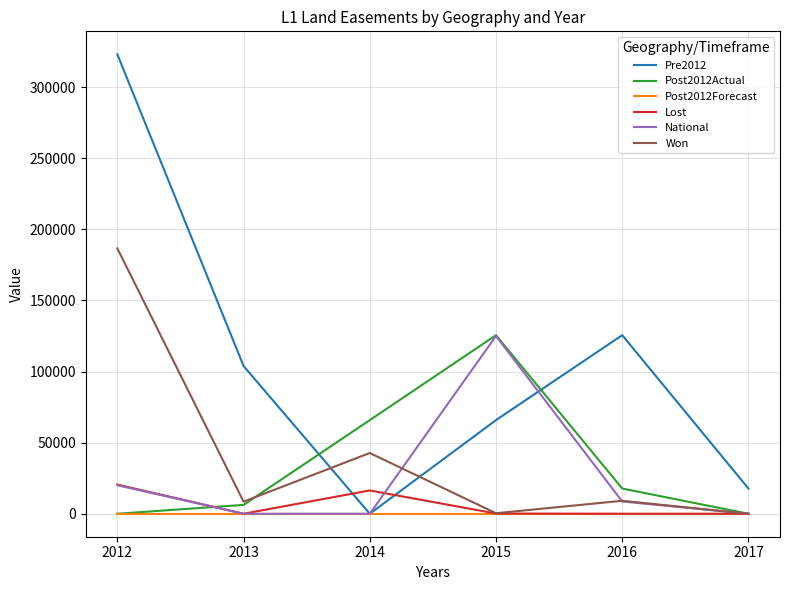

What is the average value of the Won series?

41225.3